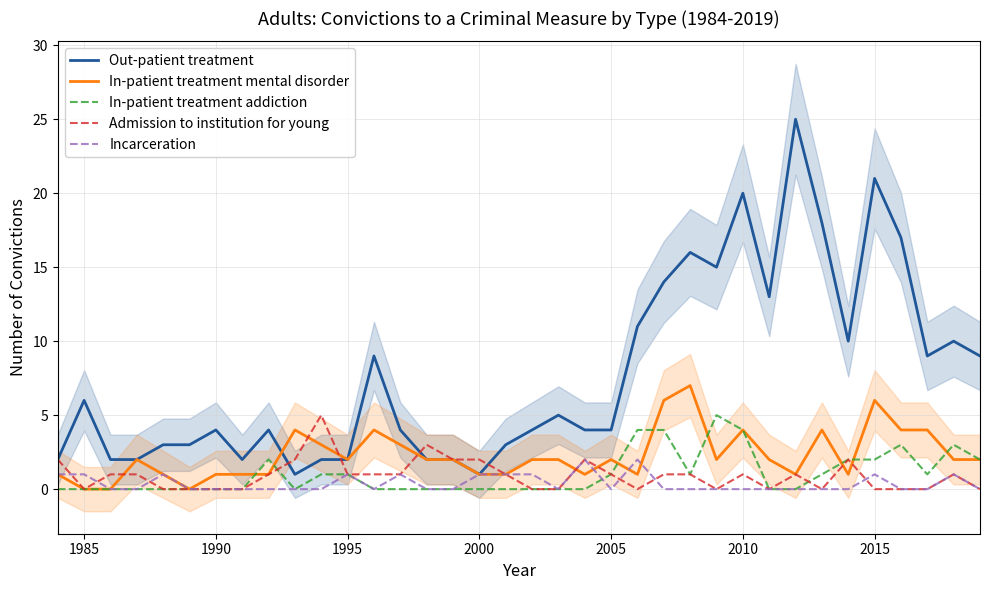

What is the value of the In-patient treatment mental disorder point at the 33rd from the left?

4